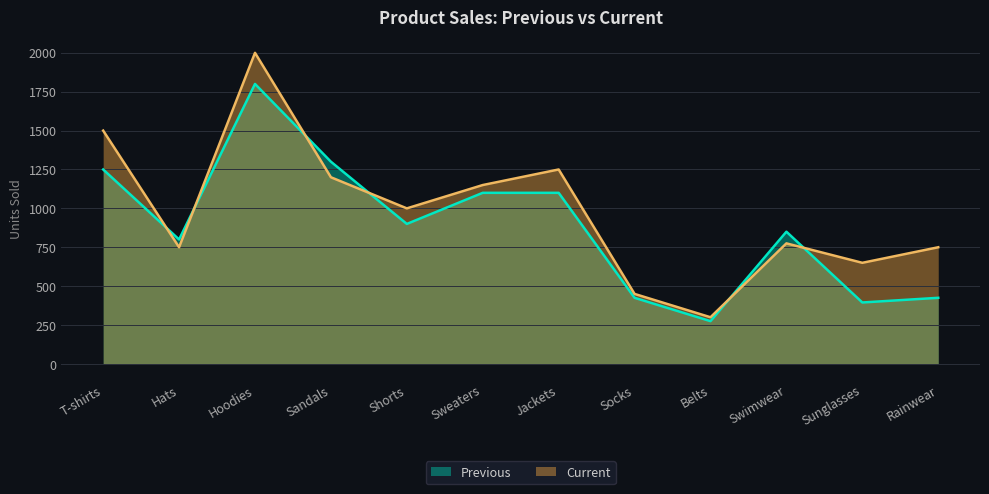

The value of Previous at T-shirts is 1250. True or false?

True